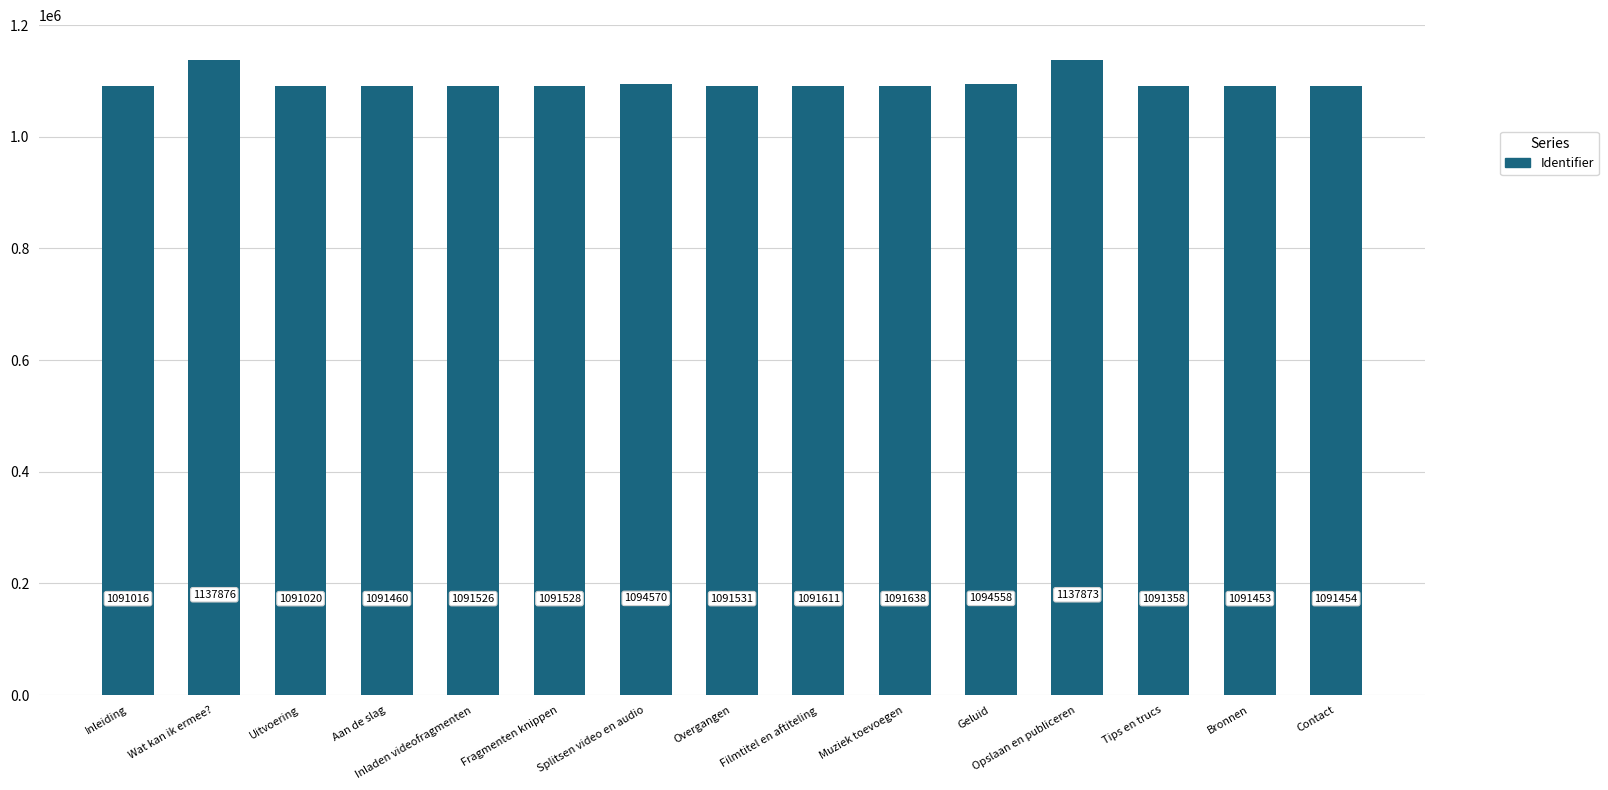

Where is the data nearest to the value 1114446?

Splitsen video en audio